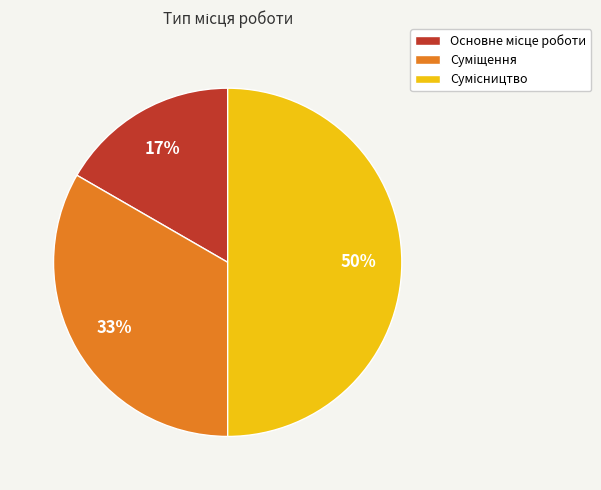

To the nearest percent, what is the average slice percentage?

33%